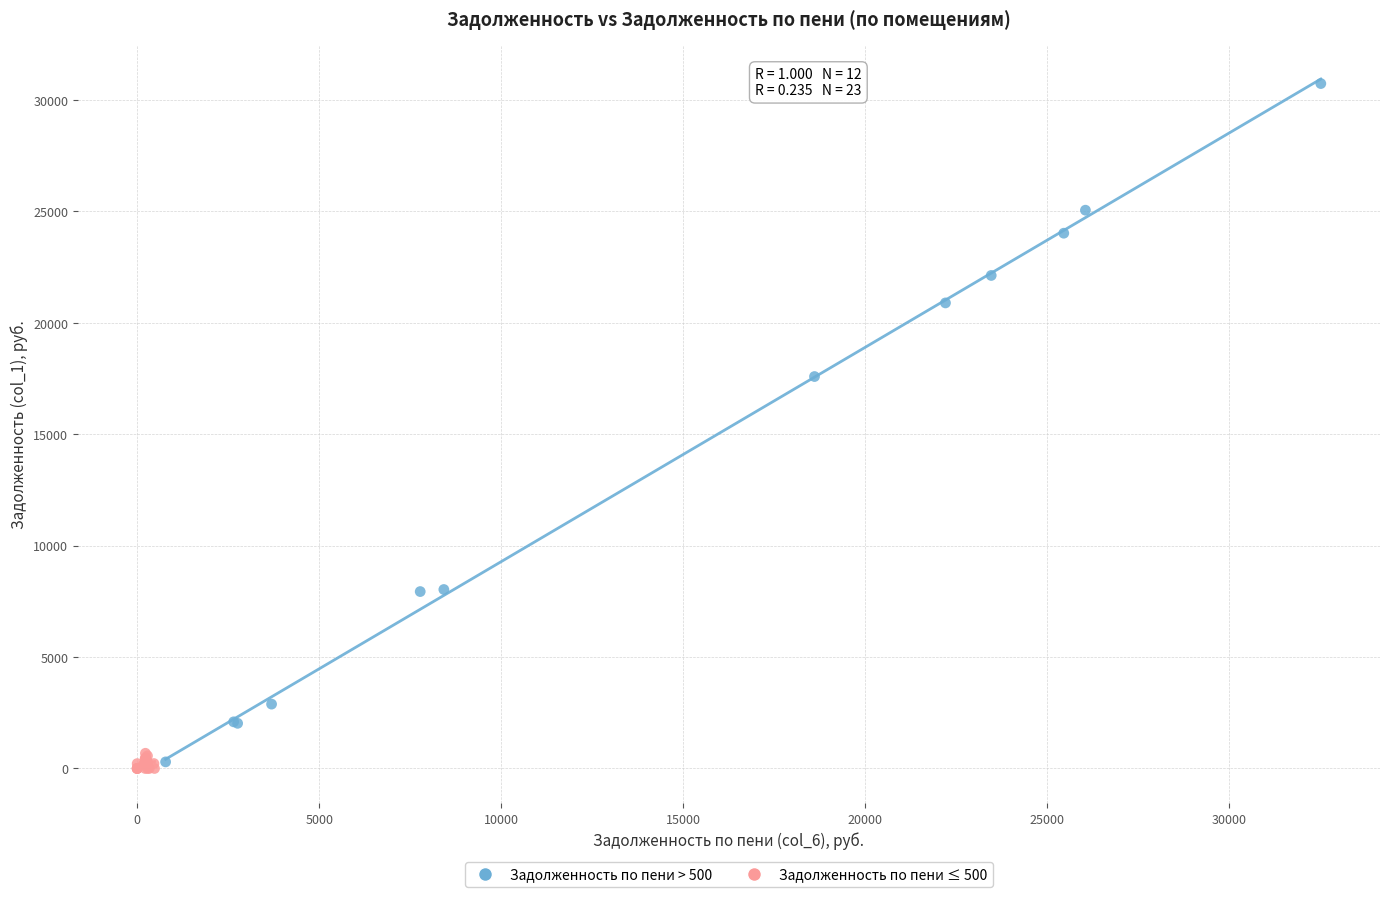

Which series reaches the minimum Y coordinate?

Задолженность по пени ≤ 500